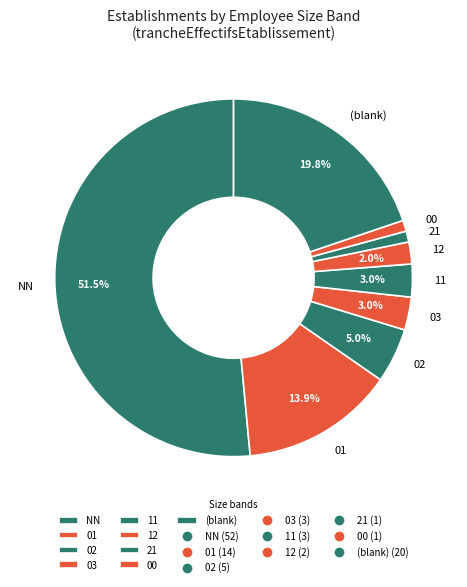

Do (blank) and 00 together represent more than half of the pie?

No